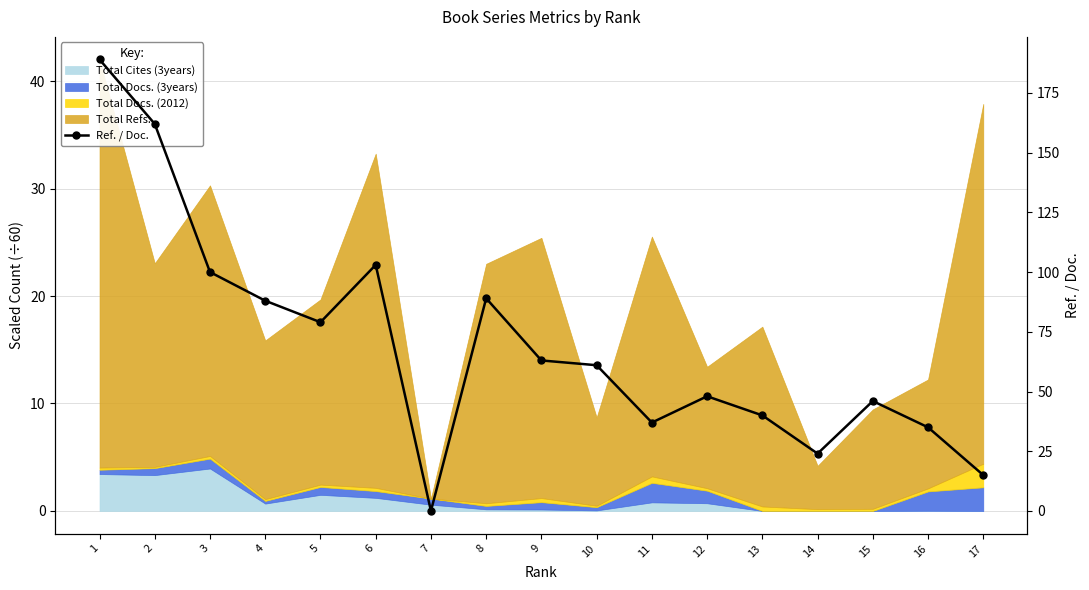

Which category has the lowest value across all series?

7